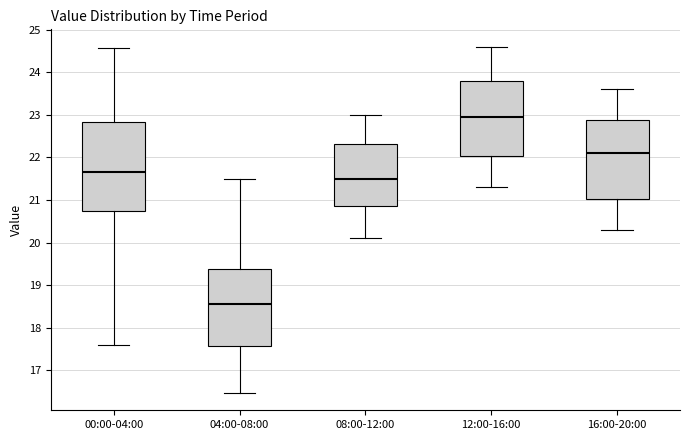

Reading left to right, read every box against the y-axis: the position of its median line, the range the box covers, and the ends of its whiskers. The values are not printed on the chart, so give them approximately, as read against the axis.

00:00-04:00: median 21.7, box 20.7 to 22.8, whiskers 17.6 to 24.6
04:00-08:00: median 18.6, box 17.6 to 19.4, whiskers 16.5 to 21.5
08:00-12:00: median 21.5, box 20.9 to 22.3, whiskers 20.1 to 23.0
12:00-16:00: median 23.0, box 22.0 to 23.8, whiskers 21.3 to 24.6
16:00-20:00: median 22.1, box 21.0 to 22.9, whiskers 20.3 to 23.6